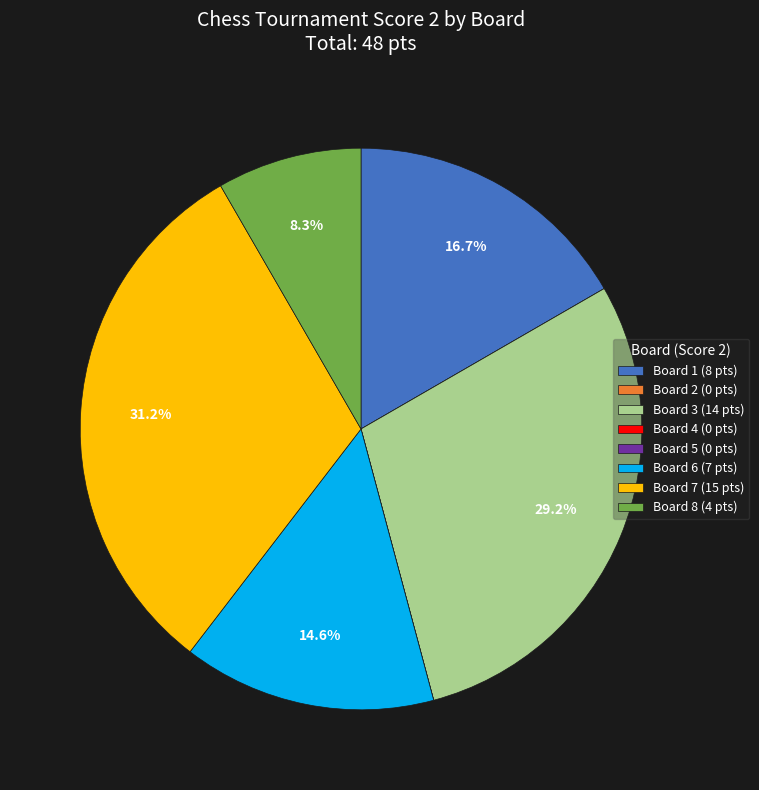

Which category has the biggest portion of the pie?

Board 7 (15 pts)